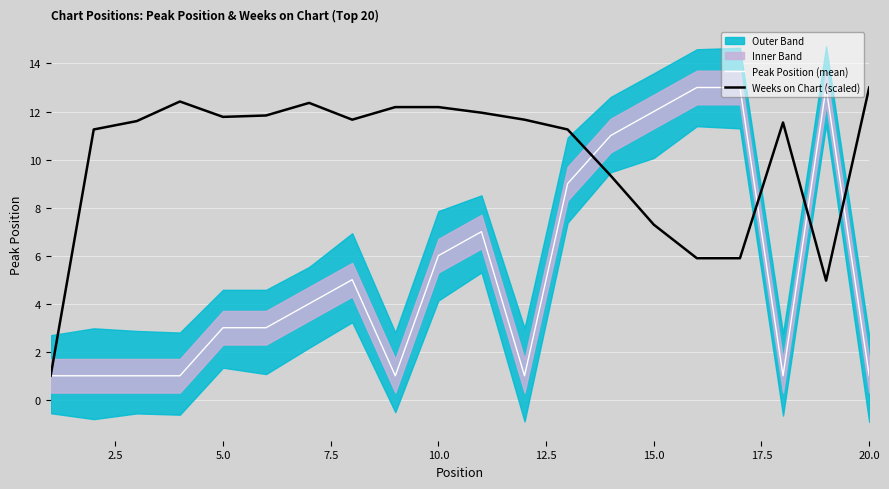

Is it true that Weeks on Chart (scaled) equals 10.3 at 15.0?

False